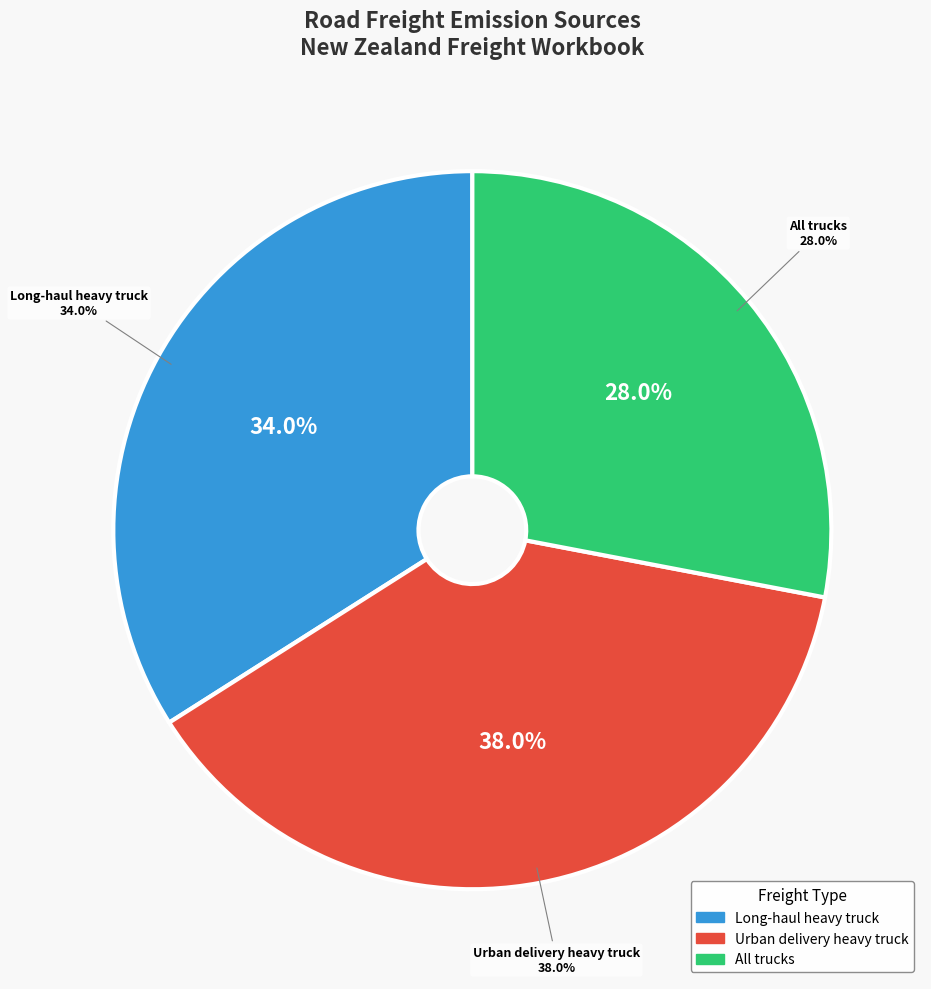

What percentage do Urban delivery heavy truck and All trucks together represent?

66.0%